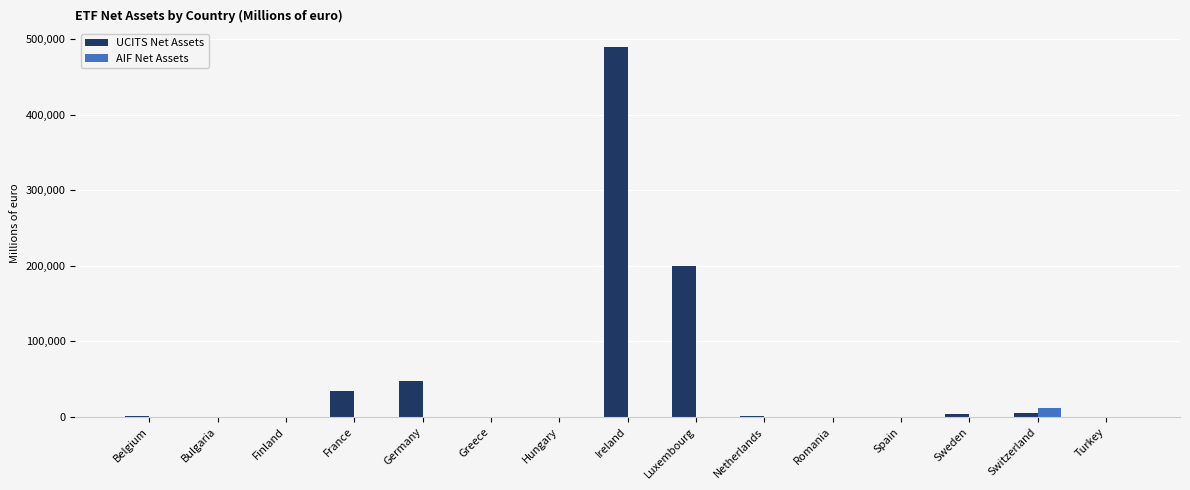

How many data points in UCITS Net Assets are above 1356?

8